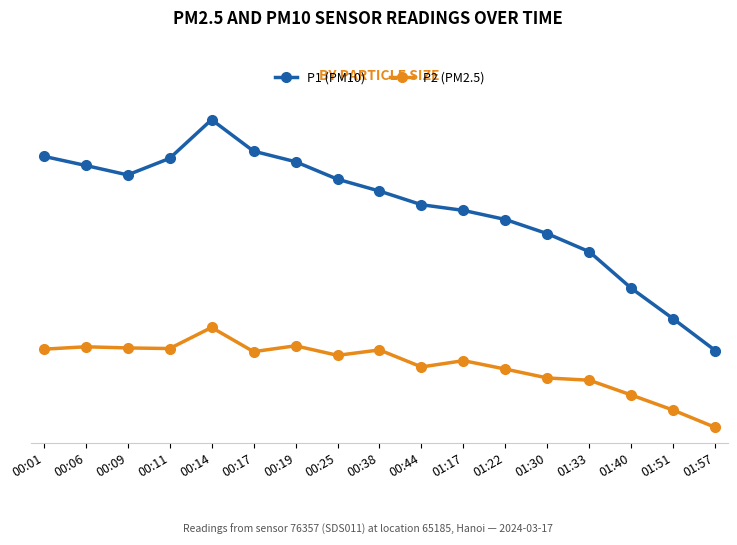

At which category does P1 (PM10) reach its first local valley?

00:09